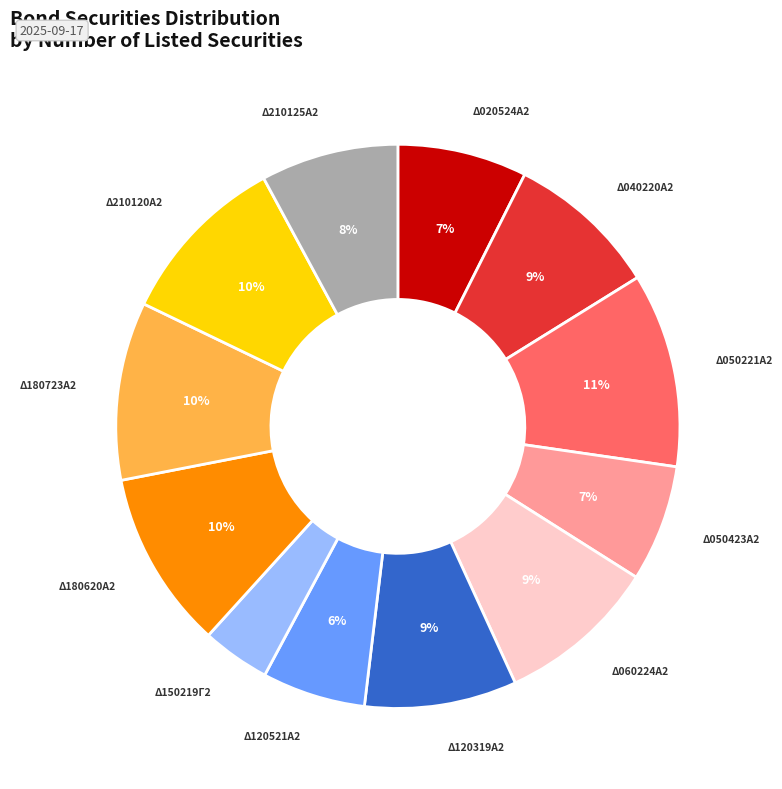

To the nearest percent, what is the average slice percentage?

8%